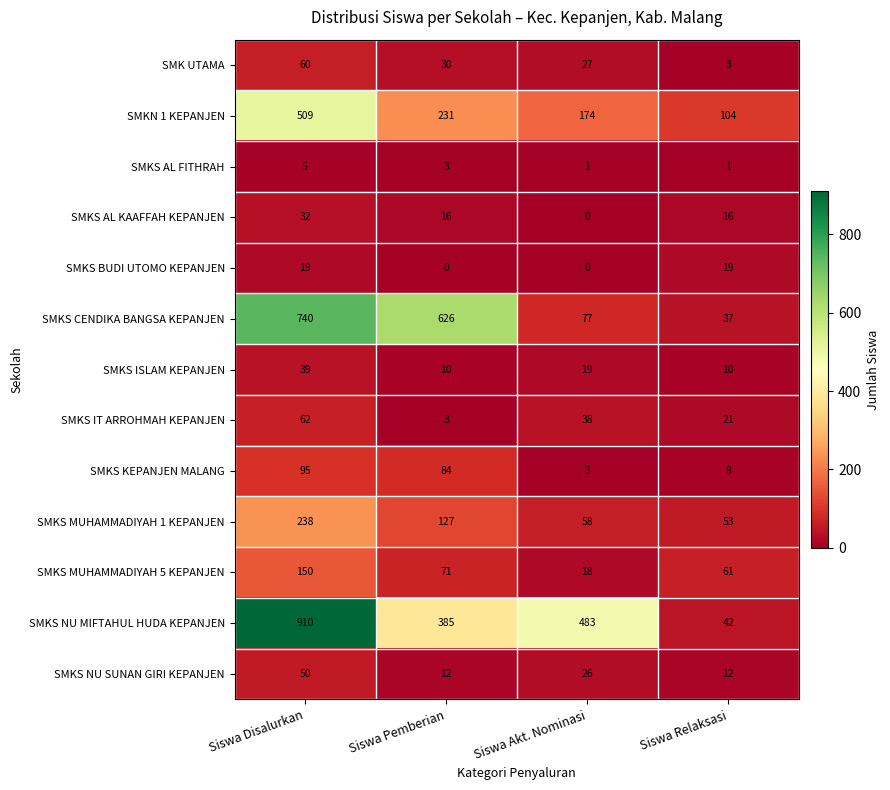

What is the sum of the SMKS IT ARROHMAH KEPANJEN values at Siswa Akt. Nominasi and Siswa Pemberian?

41